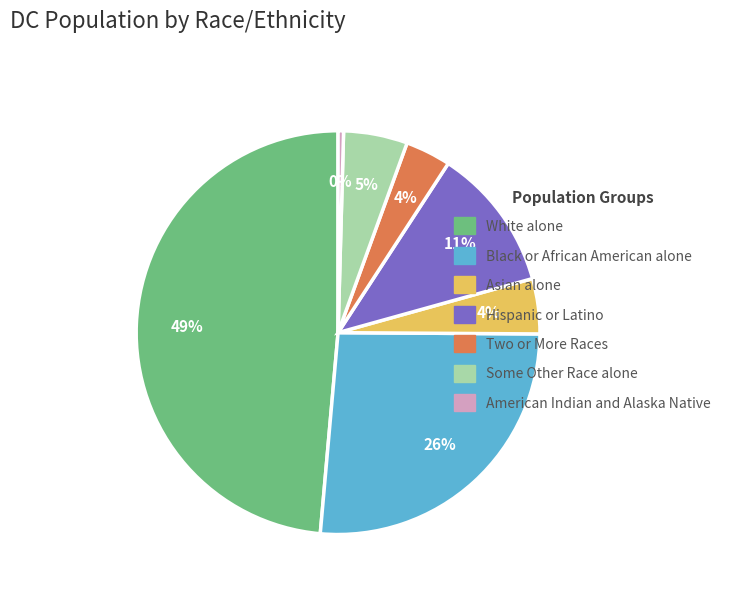

Is it true that Asian alone is 4% of the pie?

True